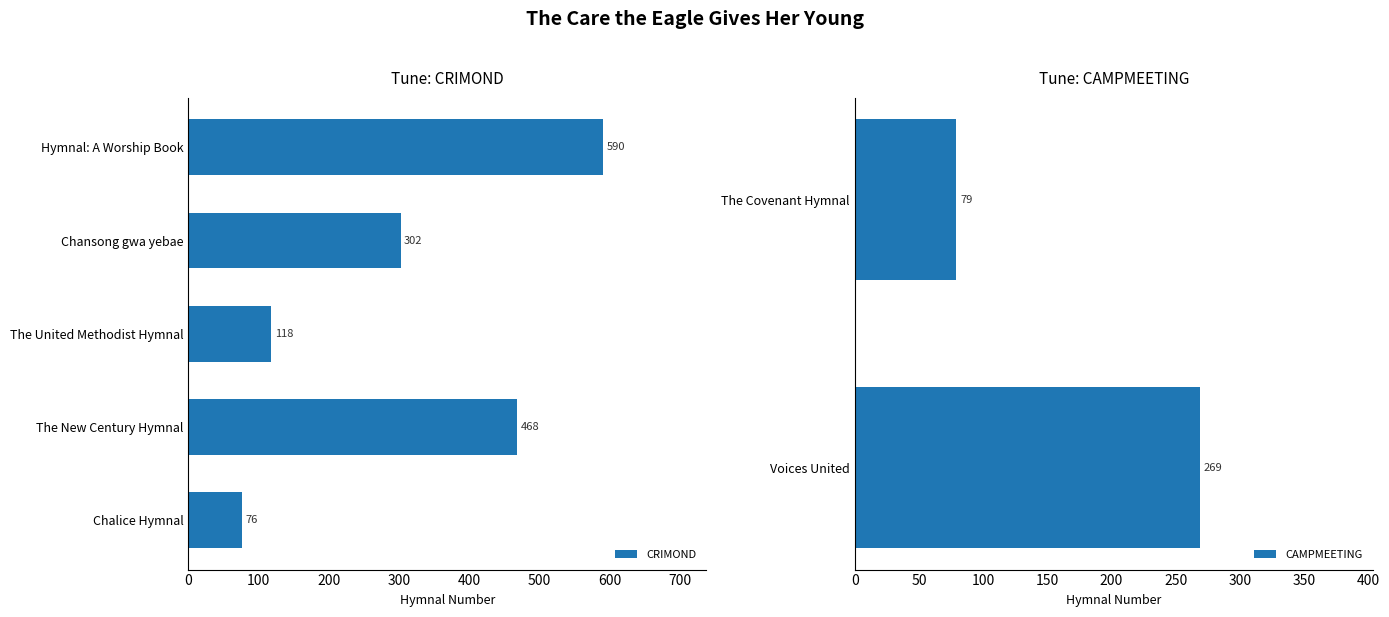

What is the smallest value displayed?

76